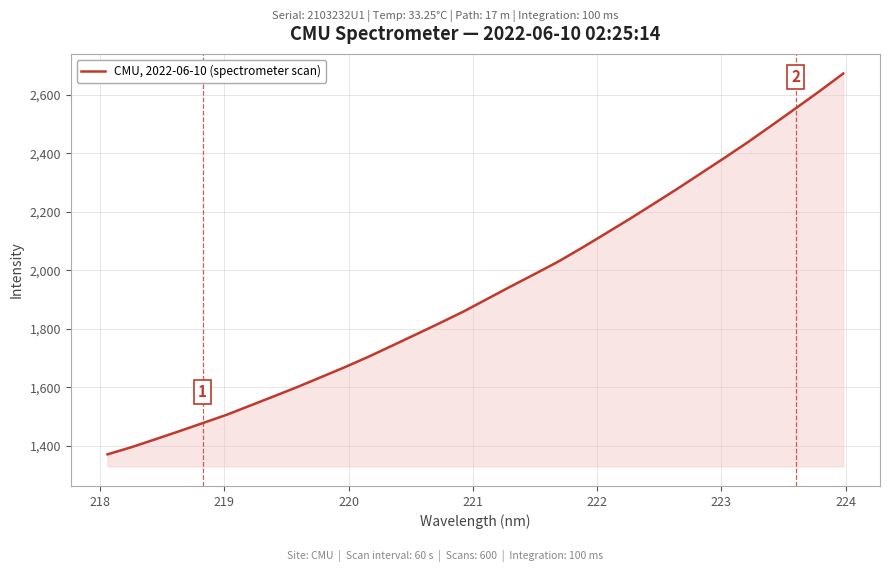

What is the greatest value displayed?

2673.7